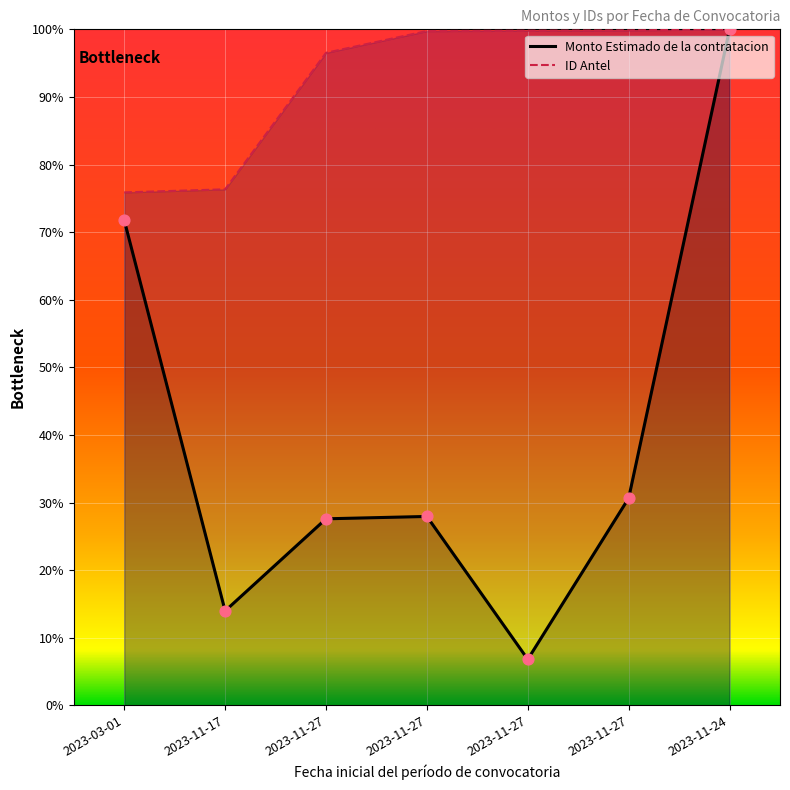

Which series has the largest total across all categories?

ID Antel